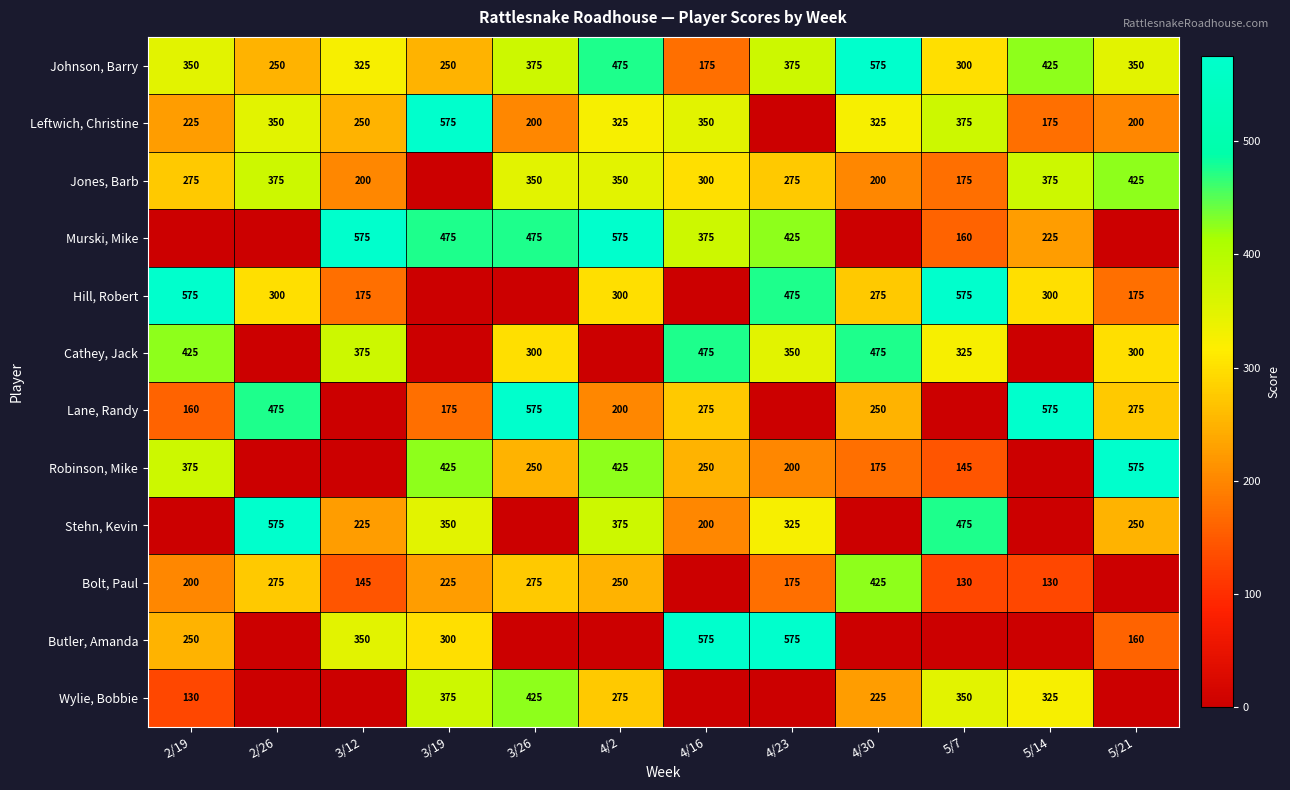

What is the difference between the Johnson, Barry values at 4/2 and 3/26?

100